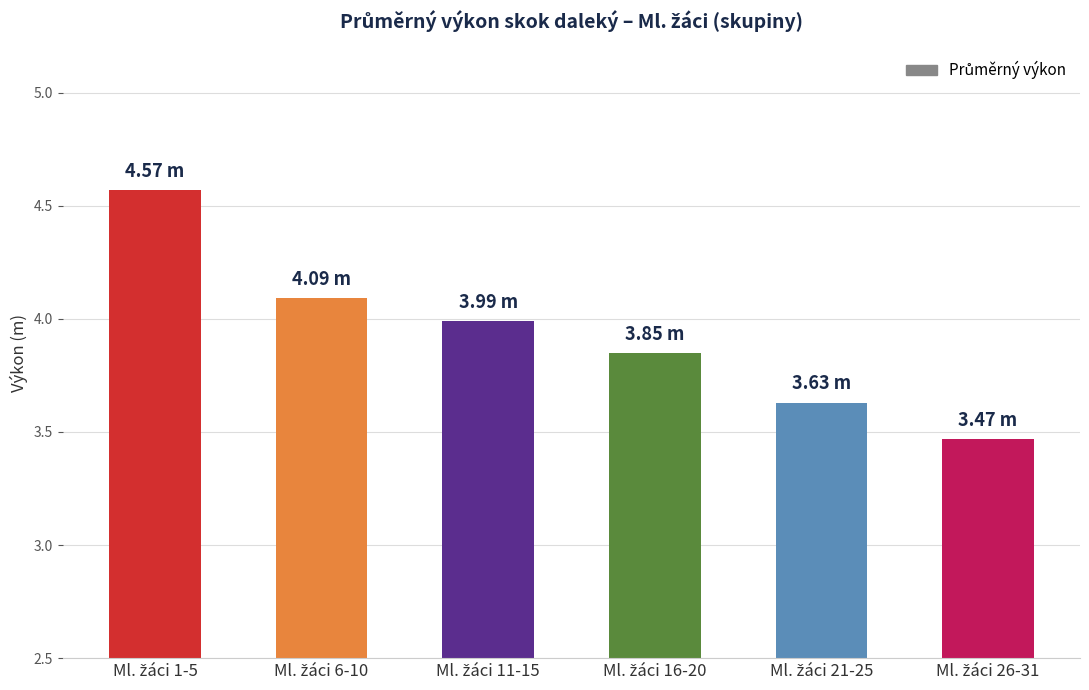

Count the number of categories in the chart.

6